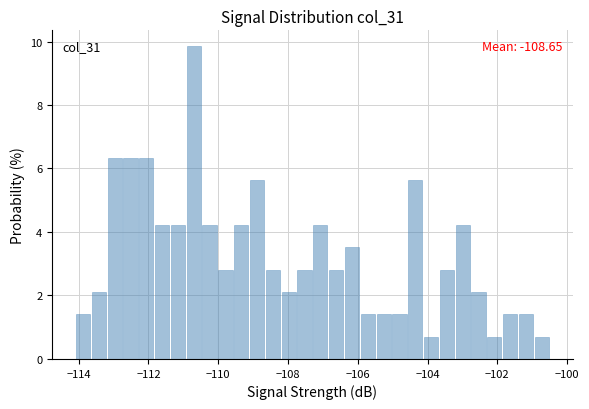

Around what value on the x-axis is the tallest bar? Give the approximate position of its centre, as read against the axis.

-110.6